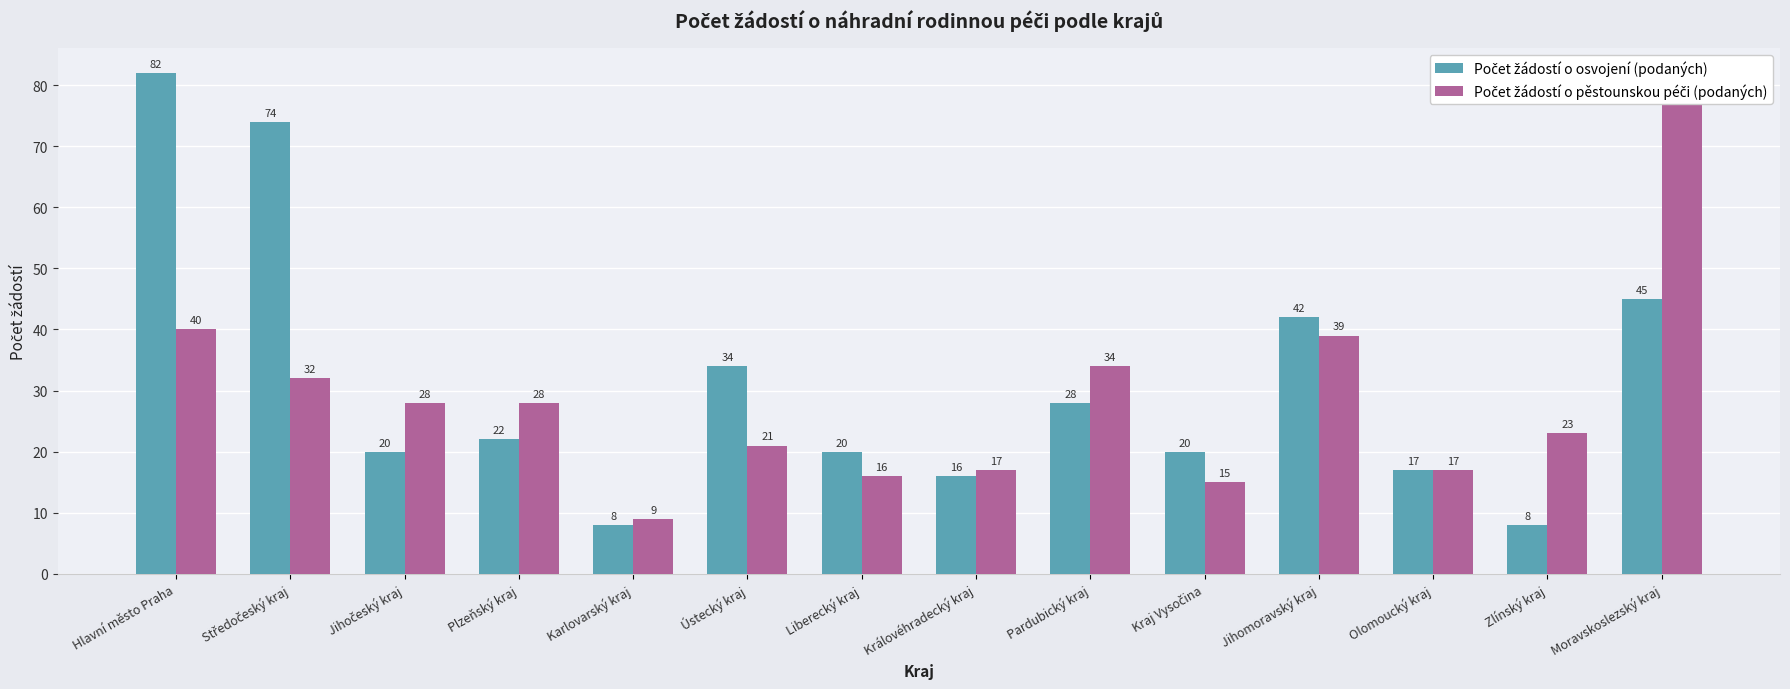

What is the greatest value displayed?

82